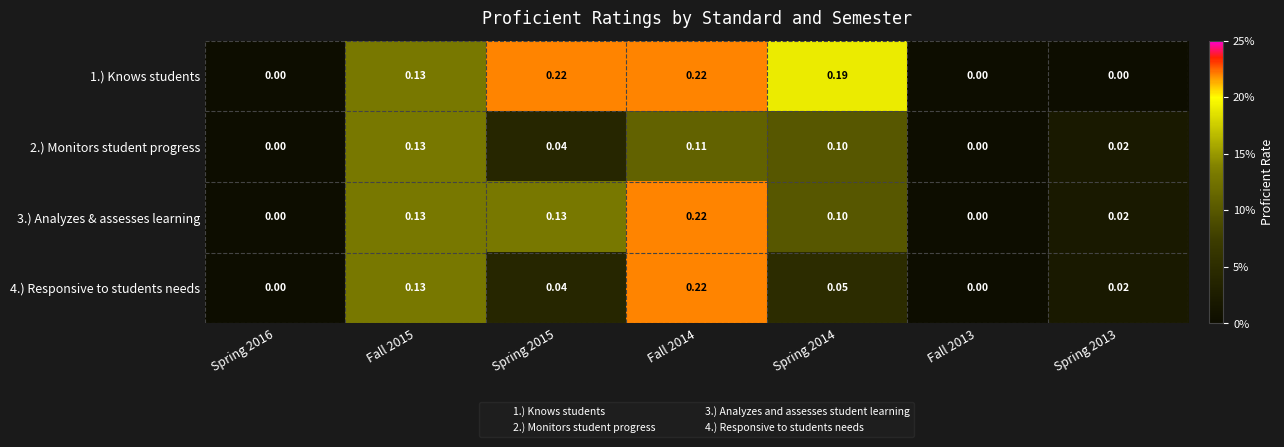

Is the value of 4.) Responsive to students needs at Fall 2015 greater than the value of 2.) Monitors student progress at Spring 2016?

Yes